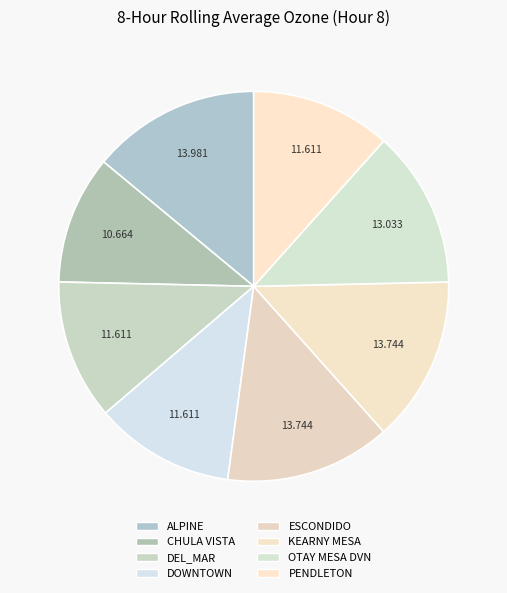

How many segments does this pie chart have?

8